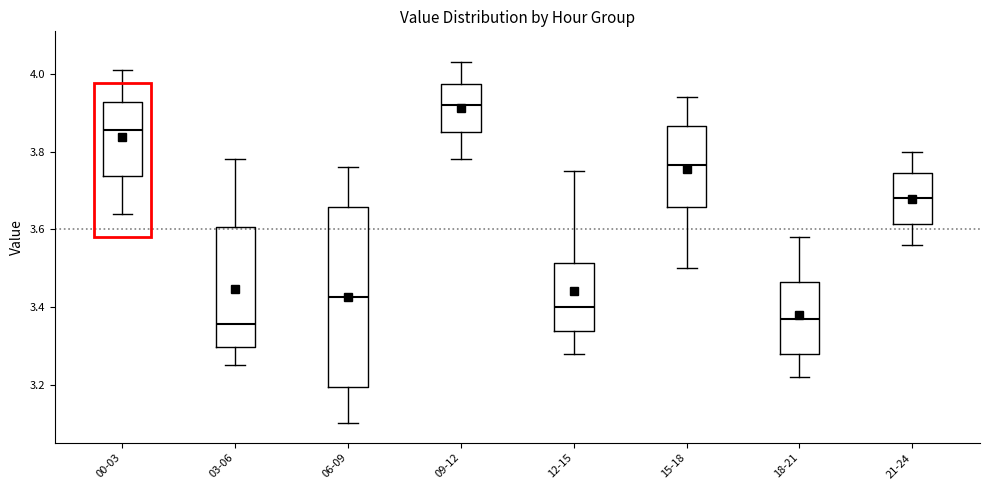

Reading left to right, read every box against the y-axis: the position of its median line, the range the box covers, and the ends of its whiskers. The values are not printed on the chart, so give them approximately, as read against the axis.

00-03: median 3.86, box 3.74 to 3.92, whiskers 3.64 to 4.02
03-06: median 3.36, box 3.30 to 3.60, whiskers 3.26 to 3.78
06-09: median 3.42, box 3.20 to 3.66, whiskers 3.10 to 3.76
09-12: median 3.92, box 3.86 to 3.98, whiskers 3.78 to 4.04
12-15: median 3.40, box 3.34 to 3.52, whiskers 3.28 to 3.76
15-18: median 3.76, box 3.66 to 3.86, whiskers 3.50 to 3.94
18-21: median 3.38, box 3.28 to 3.46, whiskers 3.22 to 3.58
21-24: median 3.68, box 3.62 to 3.74, whiskers 3.56 to 3.80